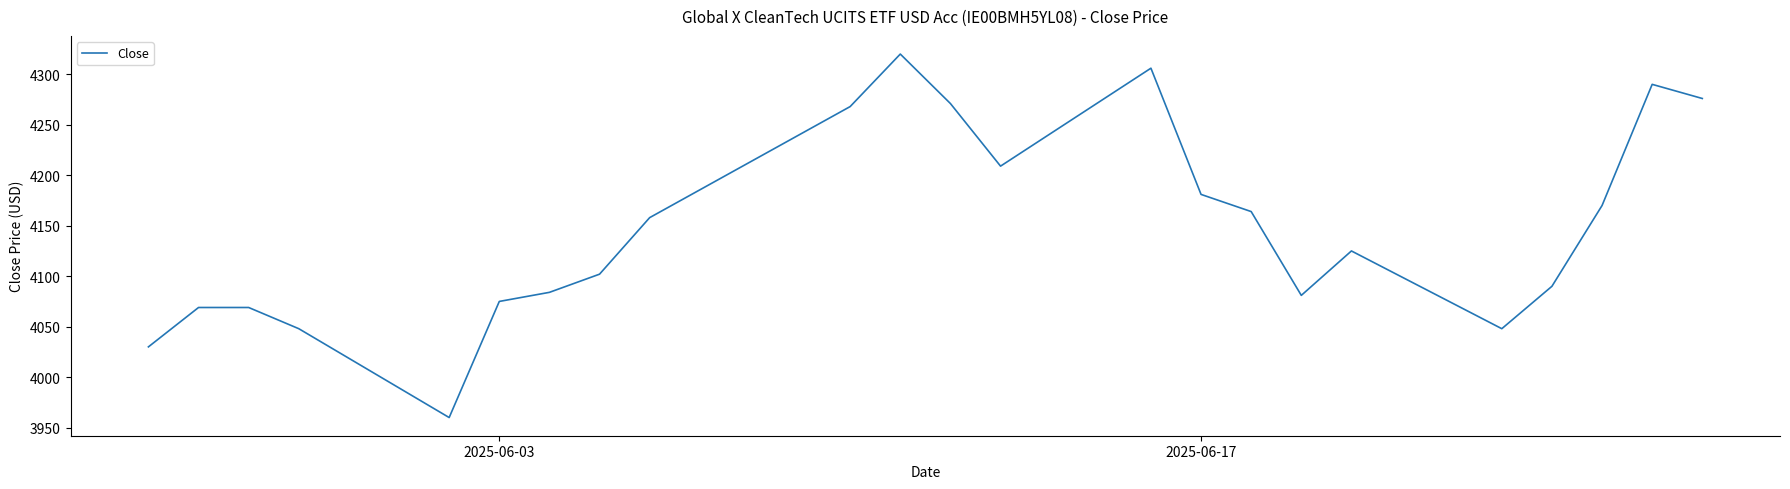

What is the minimum value shown in the chart?

3960